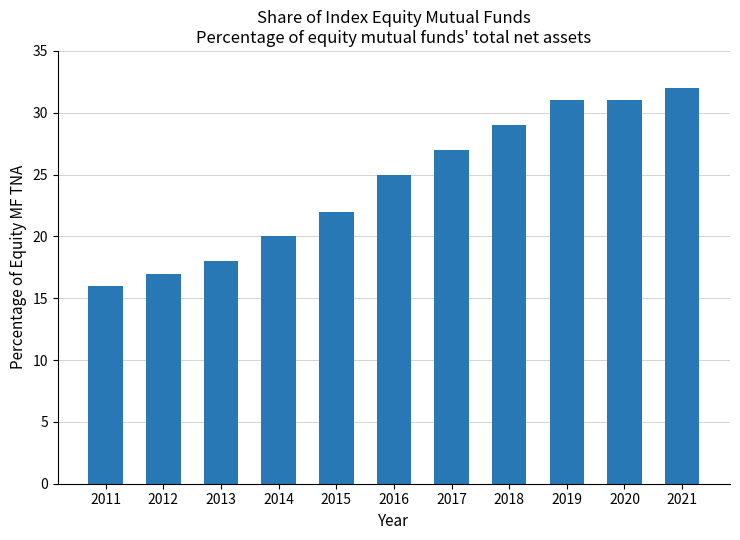

Where is the data nearest to the value 24?

2016